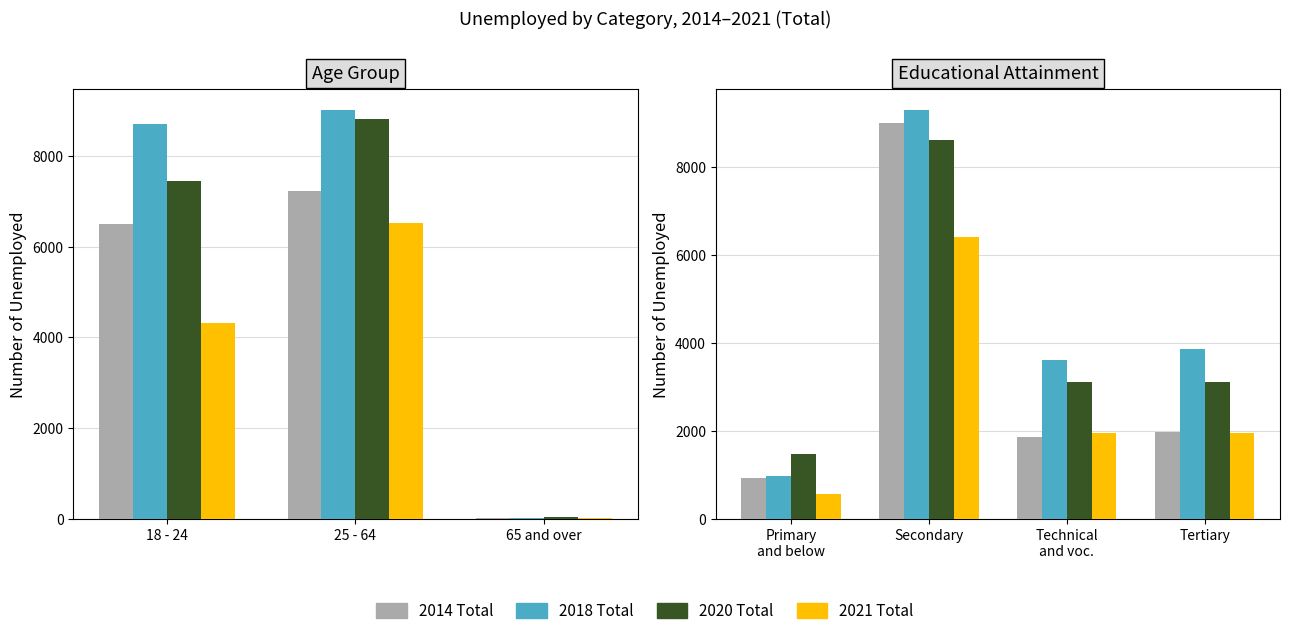

Which has a higher value, Technical and voc. or Secondary?

Secondary